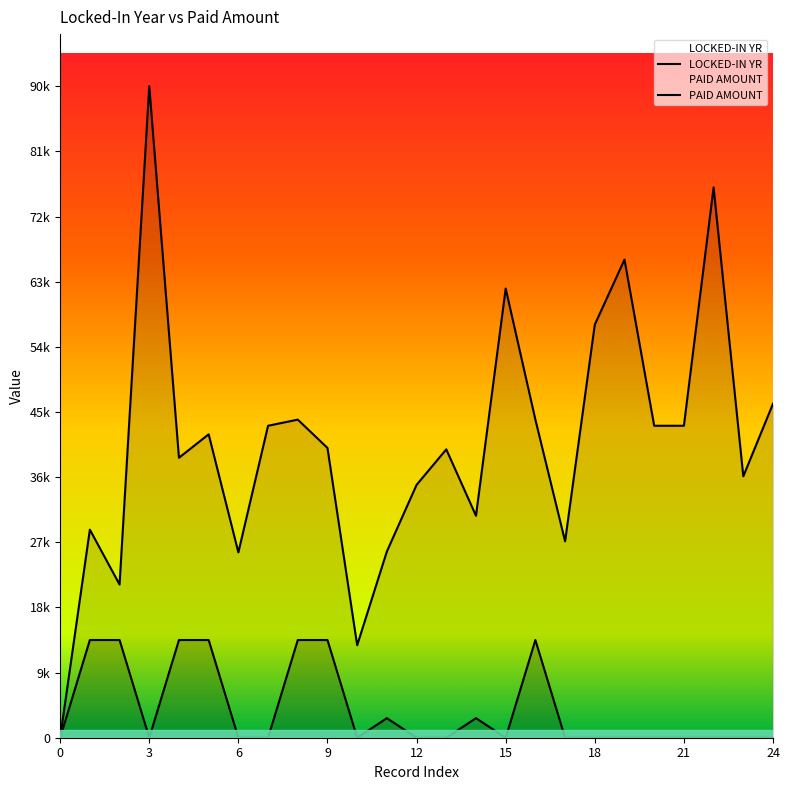

List the series in order of their peak value, lowest first.

LOCKED-IN YR, PAID AMOUNT